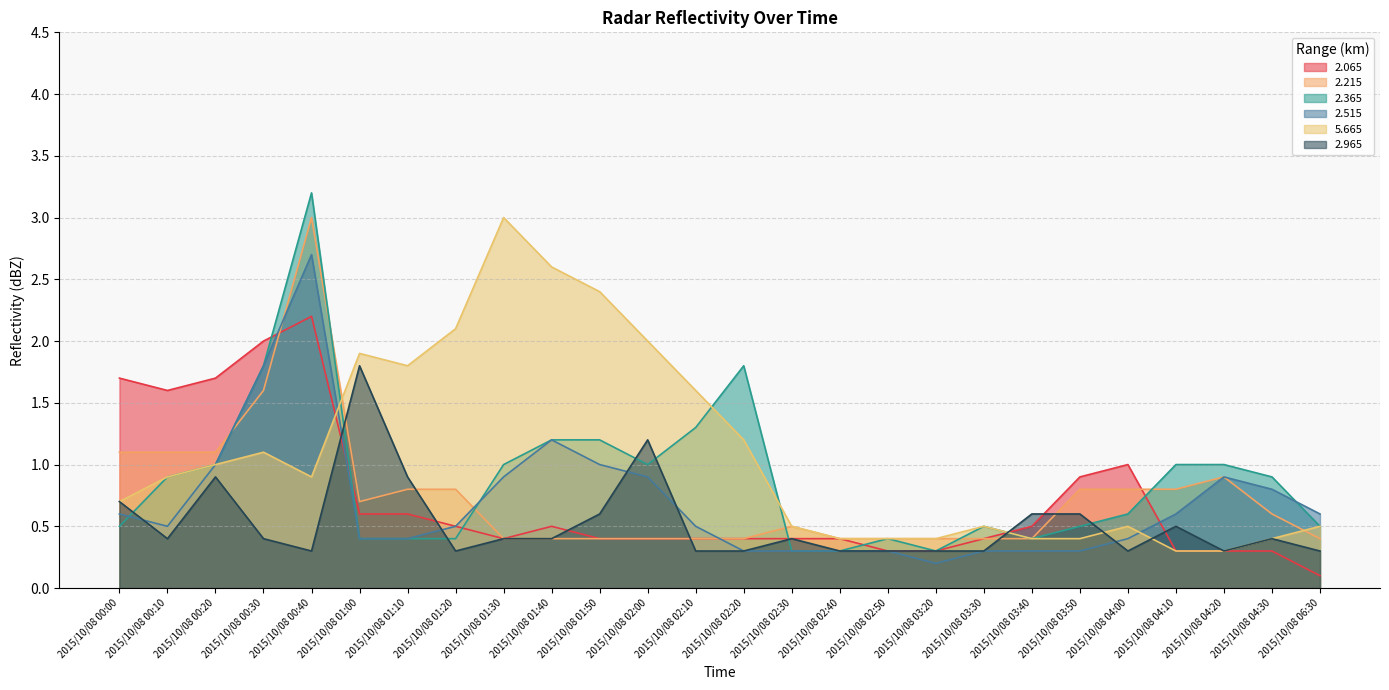

The value of 2.215 at 2015/10/08 00:30 is 2.7. True or false?

False